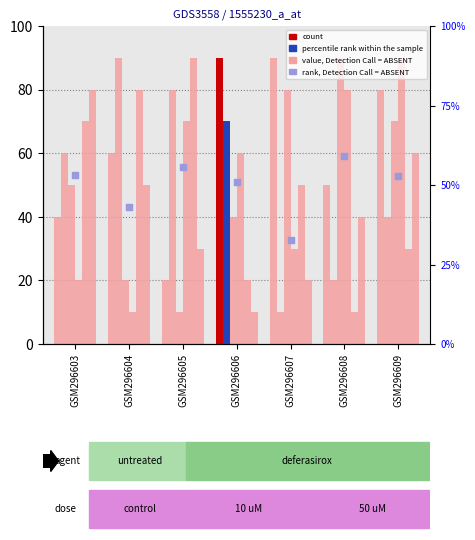

At how many categories does at least one series exceed 82?

6